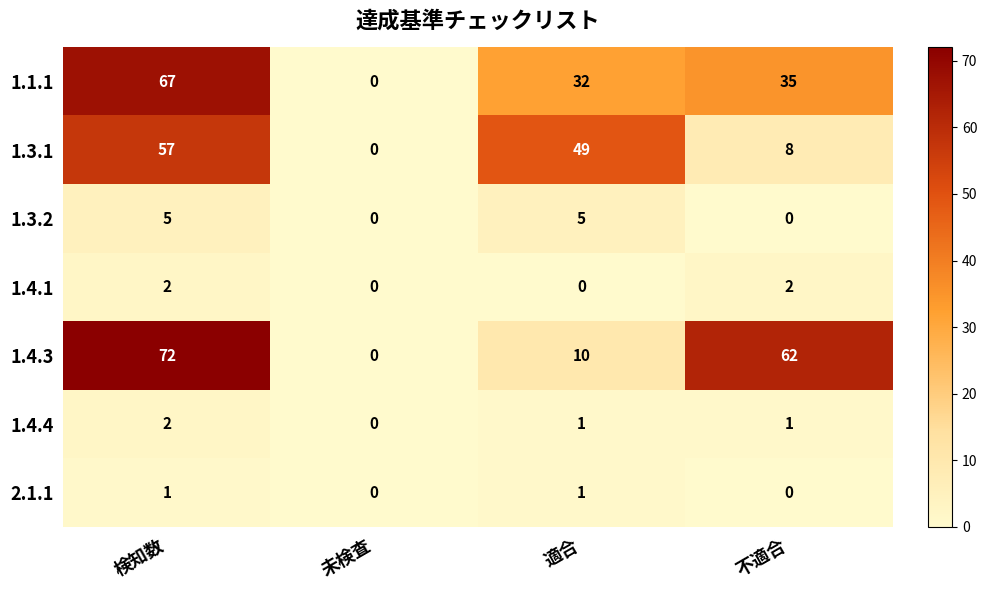

Reading left to right, extract all data points from this chart.

1.1.1: 67	0	32	35
1.3.1: 57	0	49	8
1.3.2: 5	0	5	0
1.4.1: 2	0	0	2
1.4.3: 72	0	10	62
1.4.4: 2	0	1	1
2.1.1: 1	0	1	0